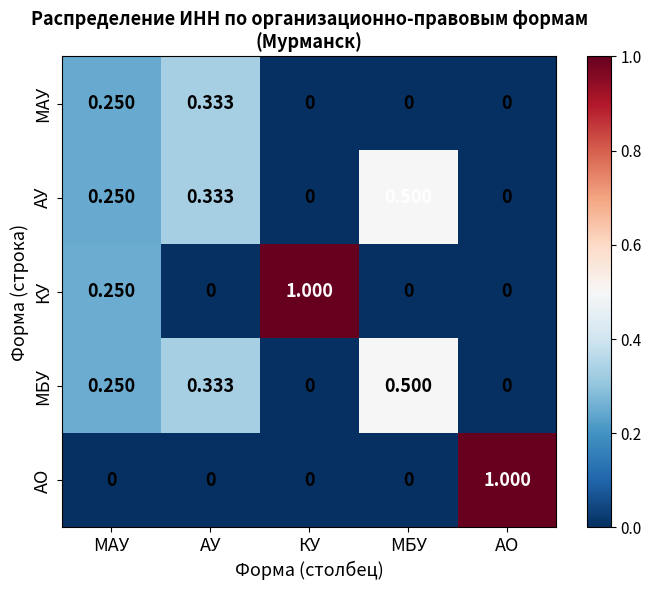

Which series has the largest total across all categories?

КУ